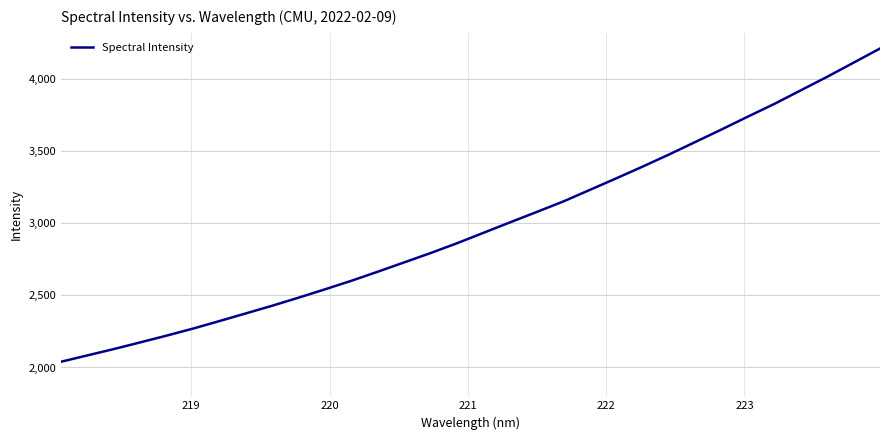

How many series are shown in this chart?

1